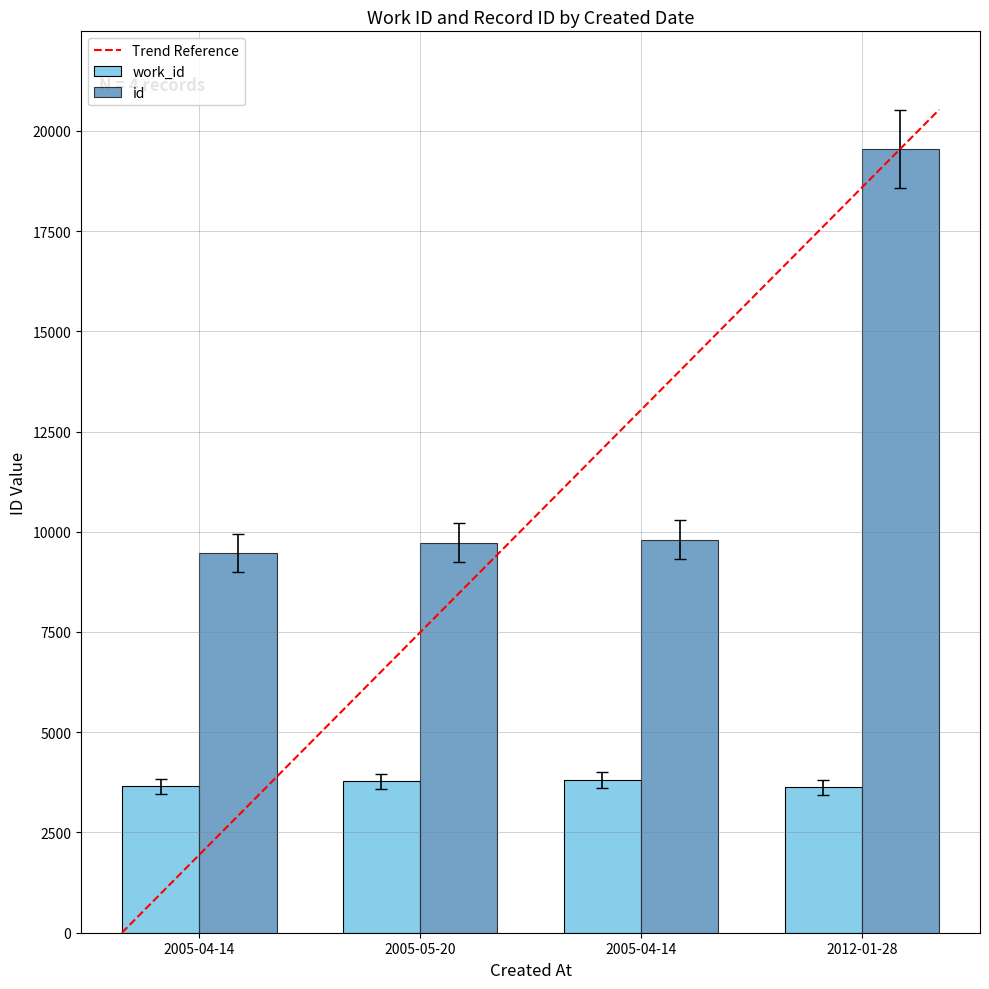

How many data points in id are less than 9806?

2